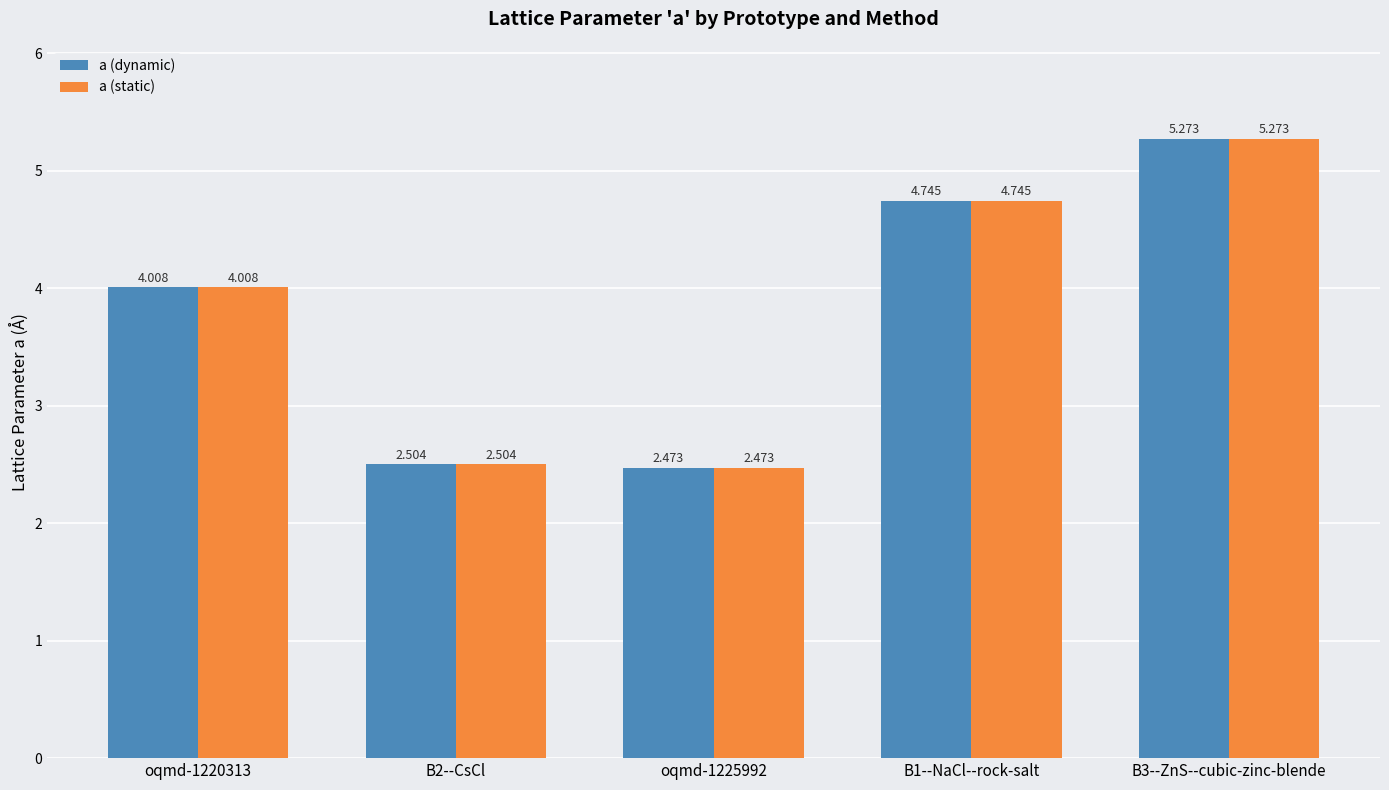

How many bars are there in each group?

2